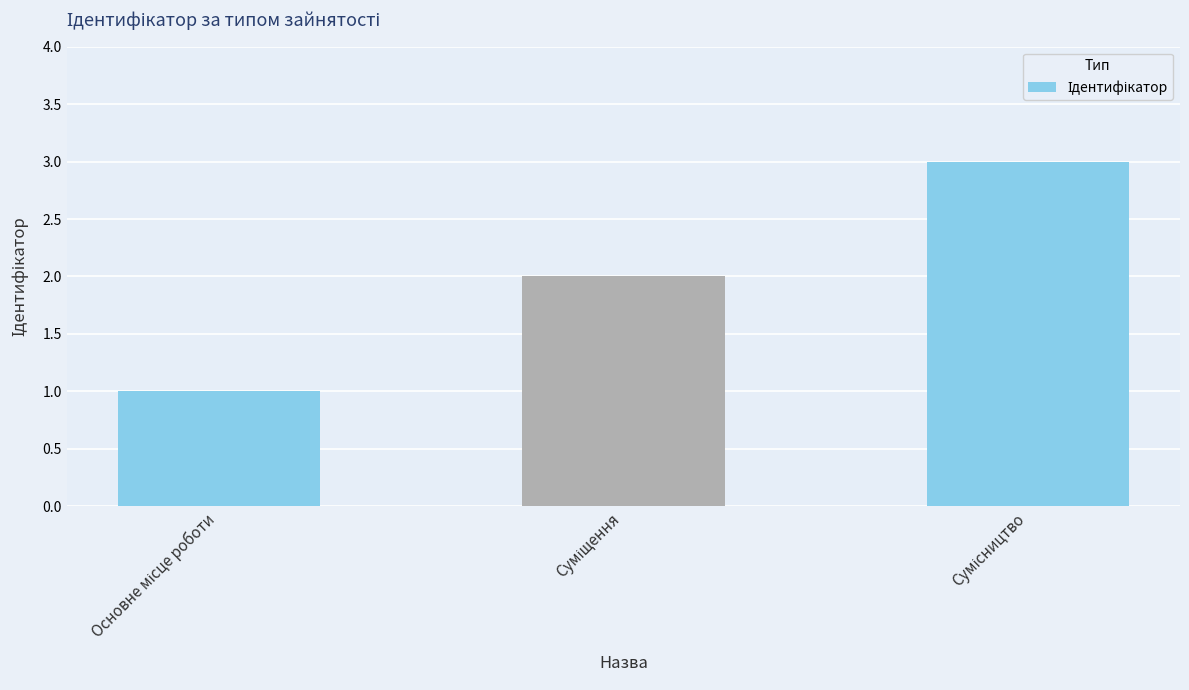

What is the maximum value shown in the chart?

3